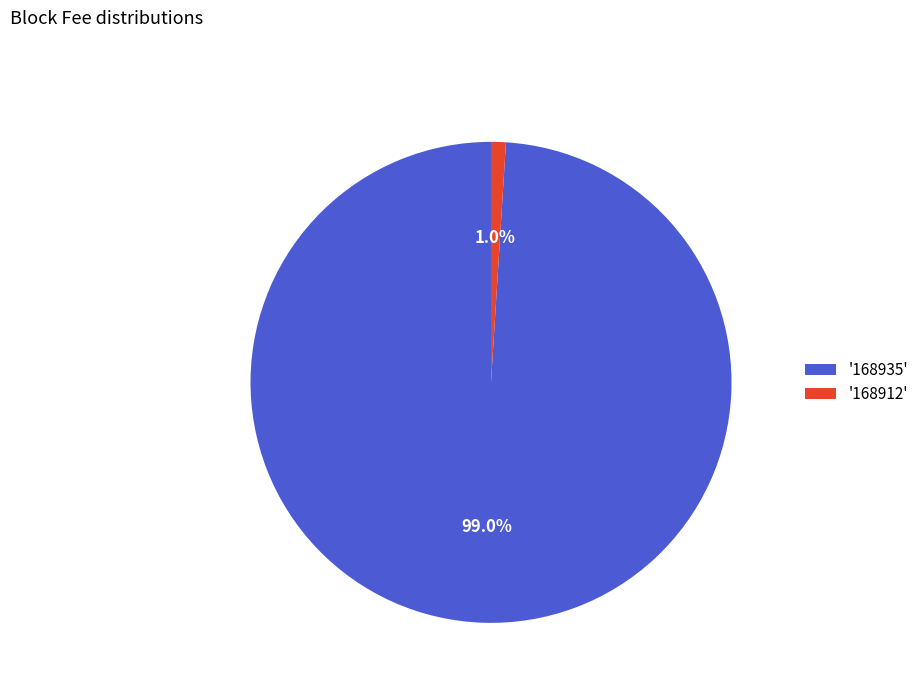

What is the smallest slice in the pie chart?

'168912'